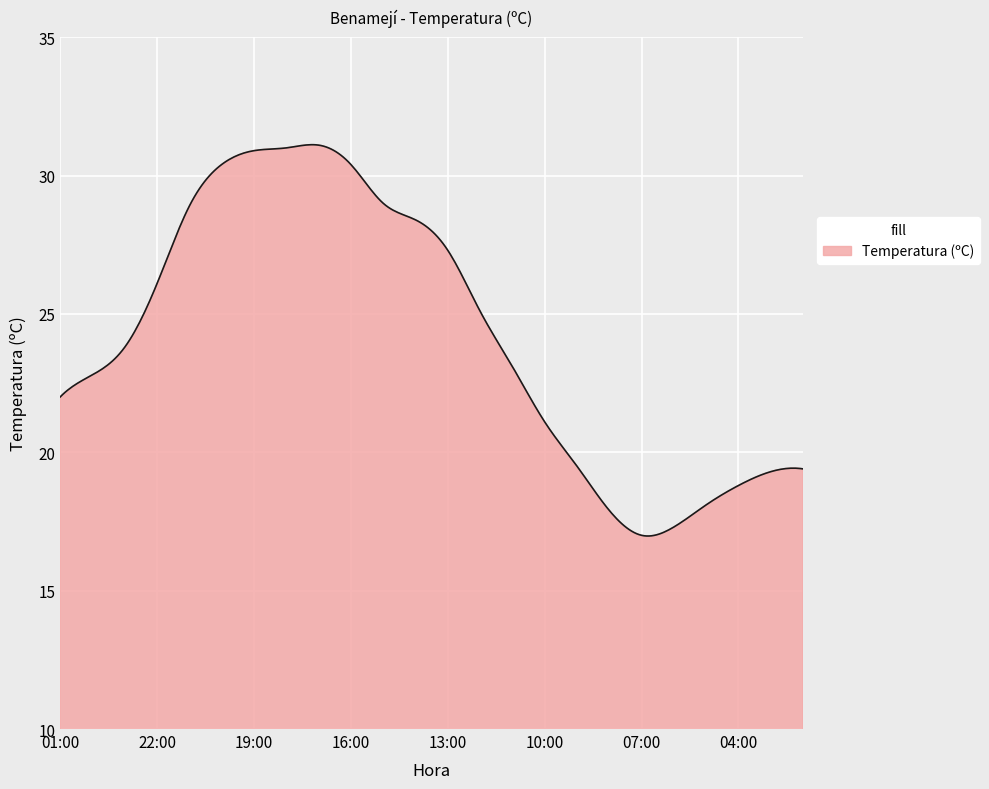

What is the difference between the maximum and minimum values?

14.1